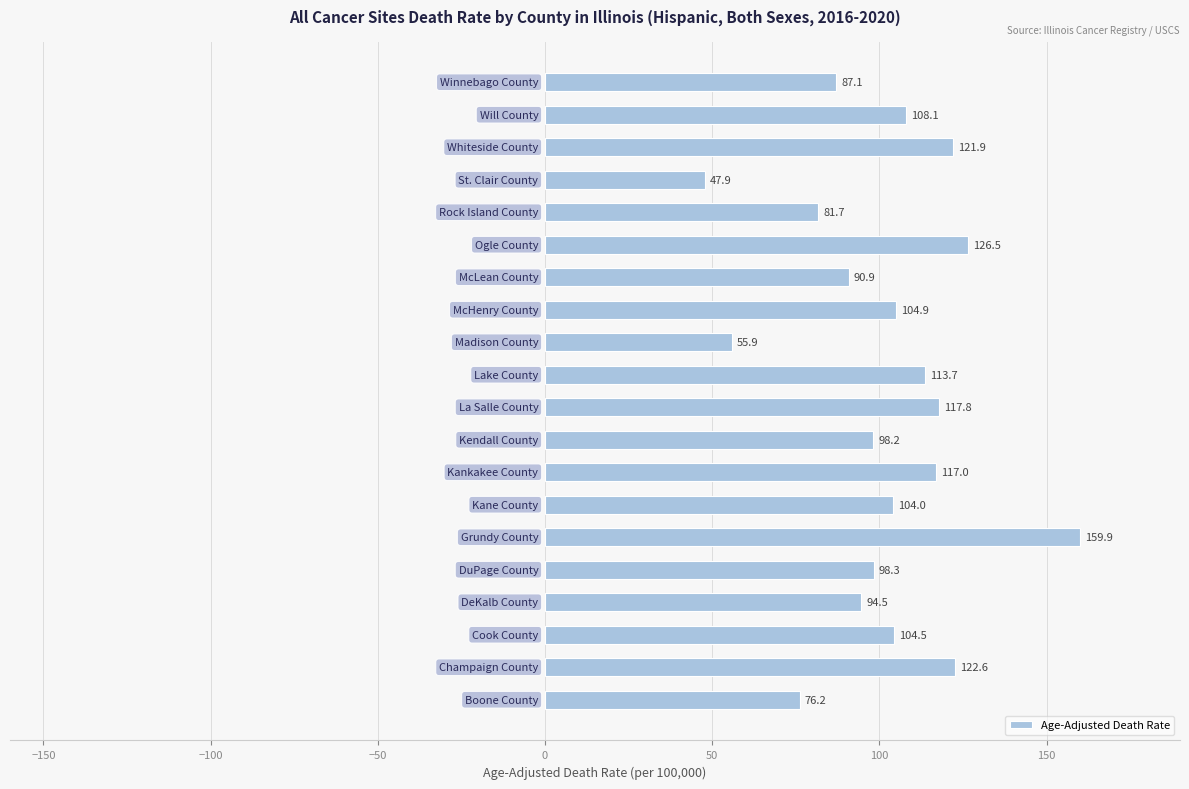

What is the average value?

101.6